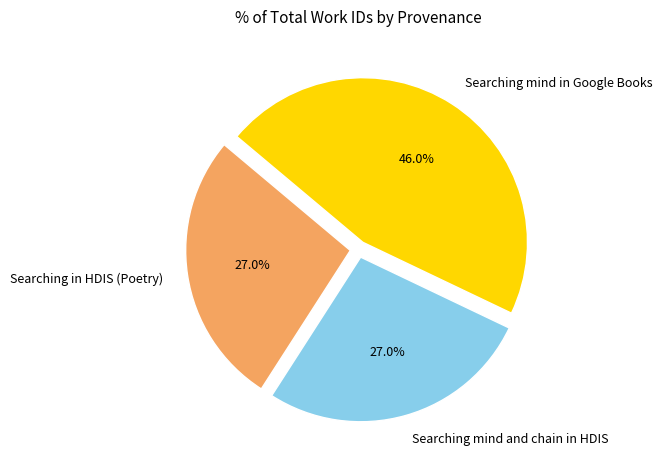

Is there any slice that represents more than half of the pie?

No